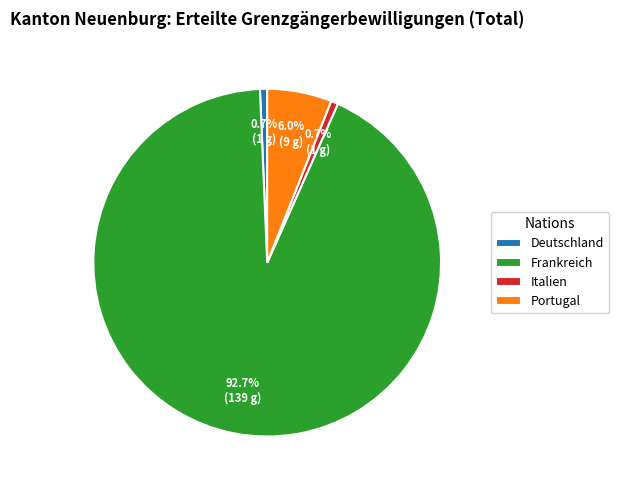

True or false: Frankreich accounts for 85% of the total.

False